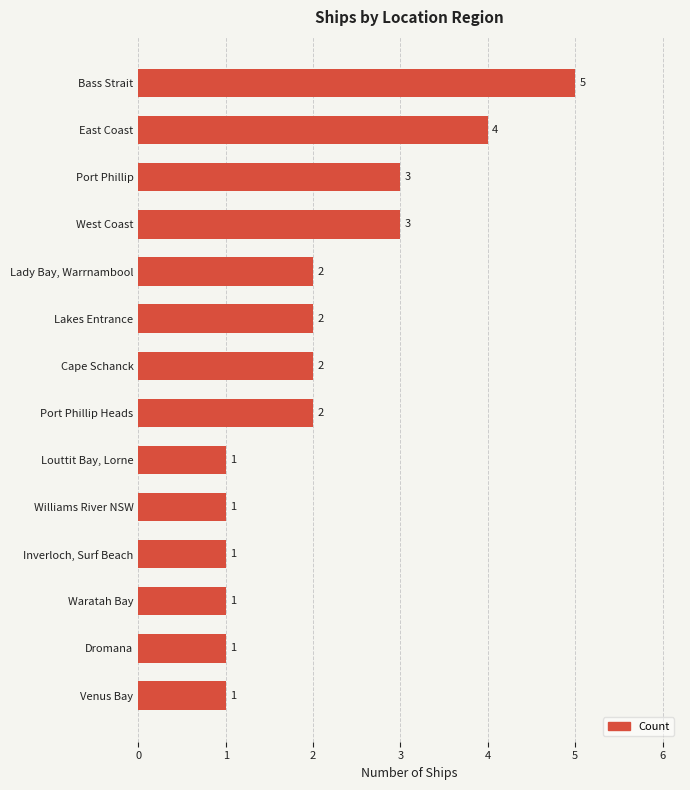

Is it true that the value at East Coast is 2?

False